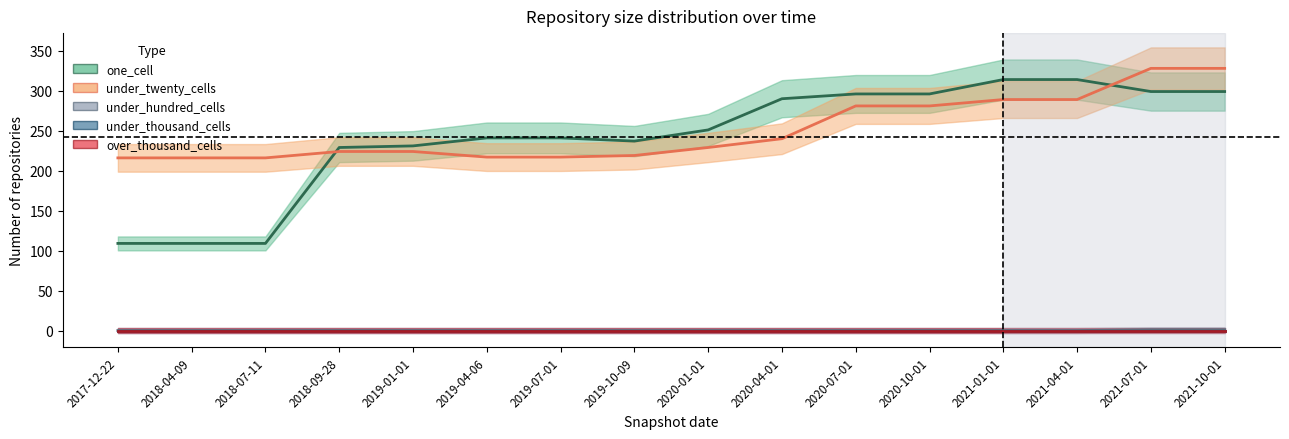

What is the difference between the highest and lowest values at 2020-07-01?

296